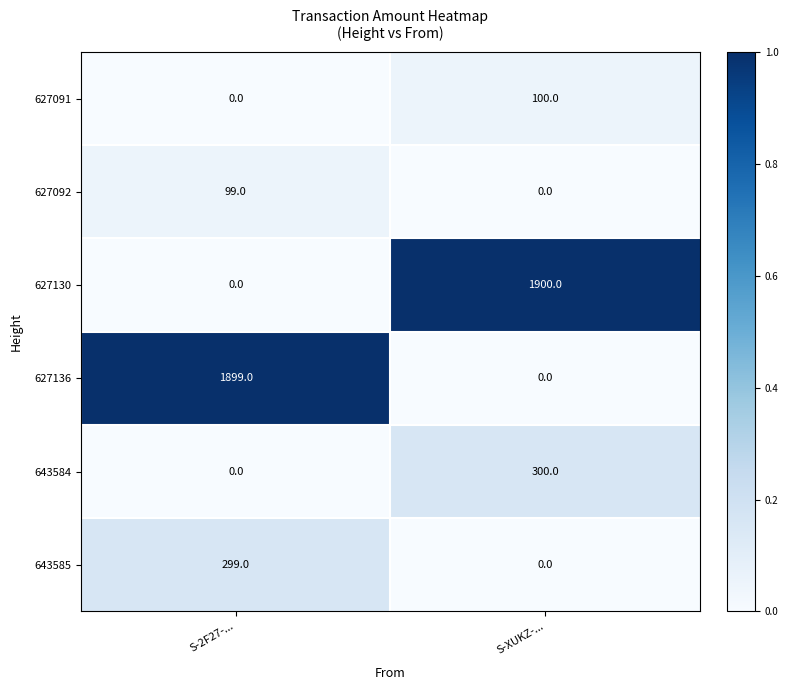

At which category is the sum across all series the highest?

S-XUKZ-...